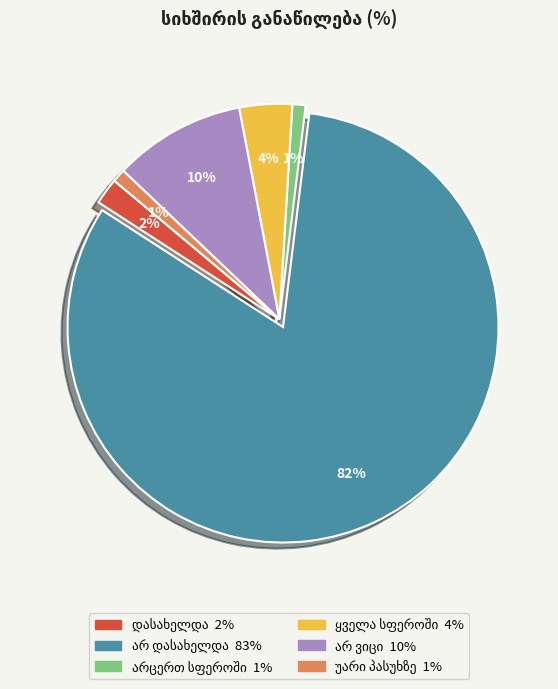

To the nearest percent, what is the average slice percentage?

17%